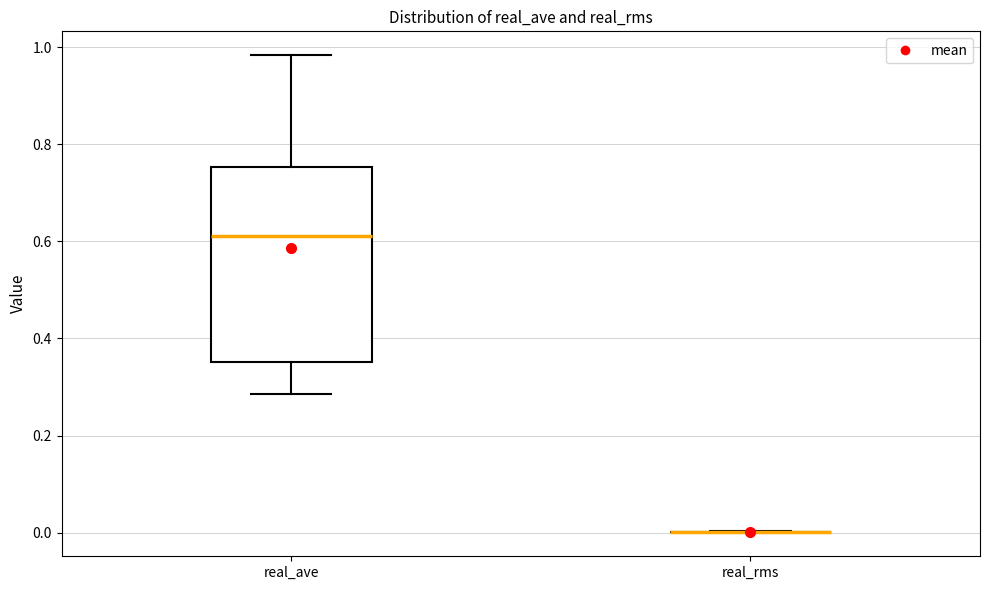

Where does the median line of the box for real_ave sit on the y-axis? The values are not printed on the chart, so give them approximately, as read against the axis.

0.62